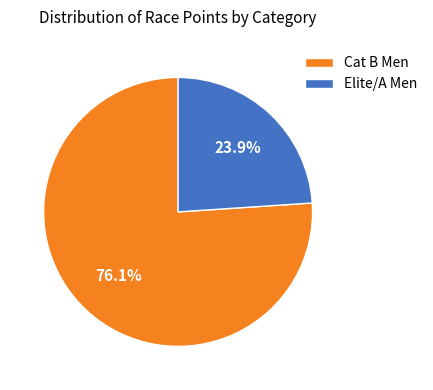

Which slice represents more than half of the pie?

Cat B Men